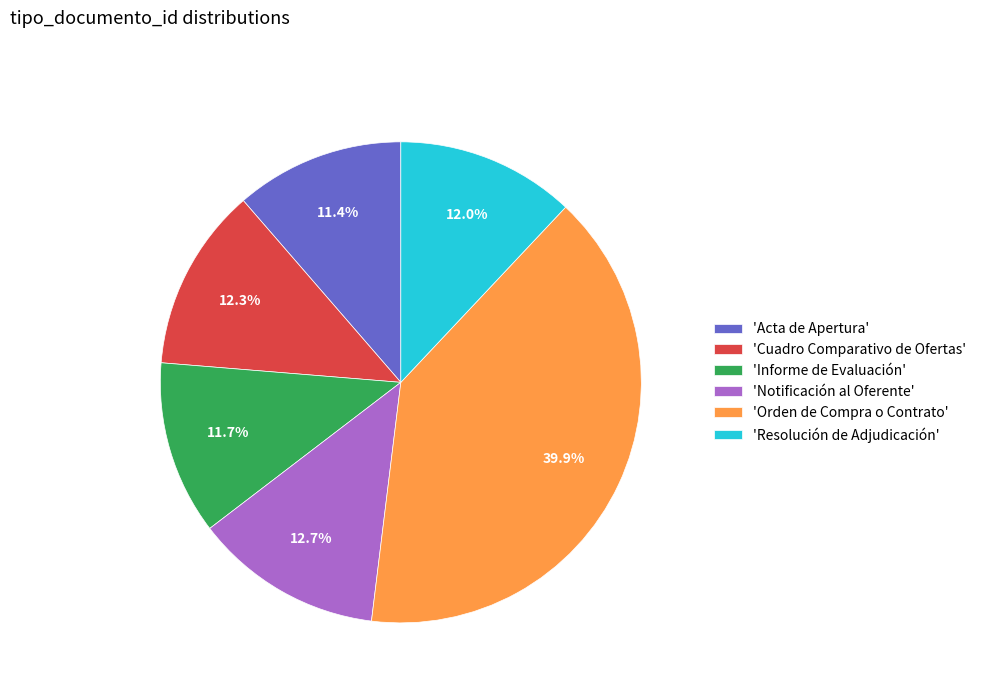

Approximately how many times larger is the value at 'Informe de Evaluación' compared to 'Orden de Compra o Contrato'?

0.3